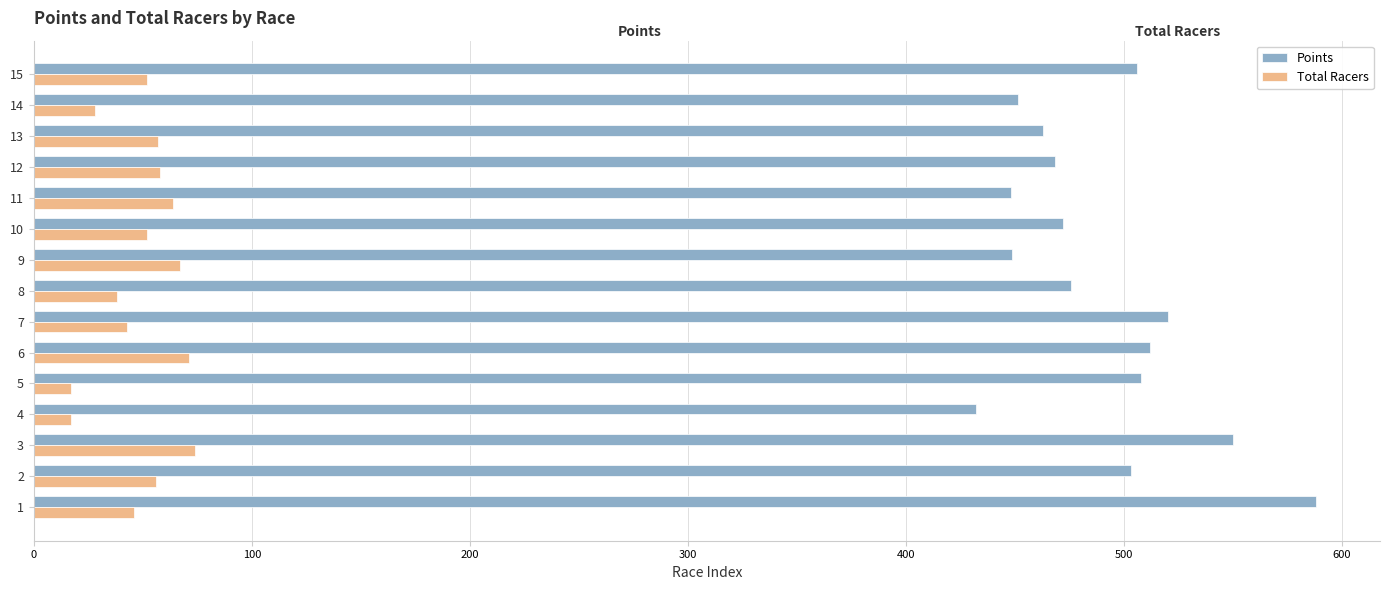

What is the minimum value shown in the chart?

17.0